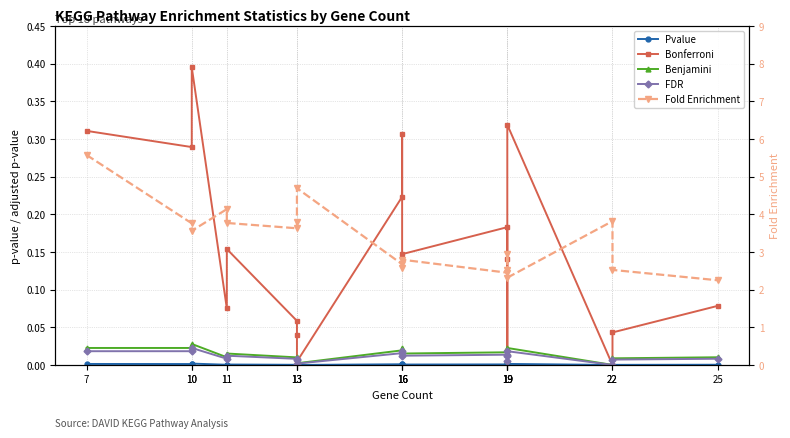

True or false: Fold Enrichment and Benjamini cross at least once.

False